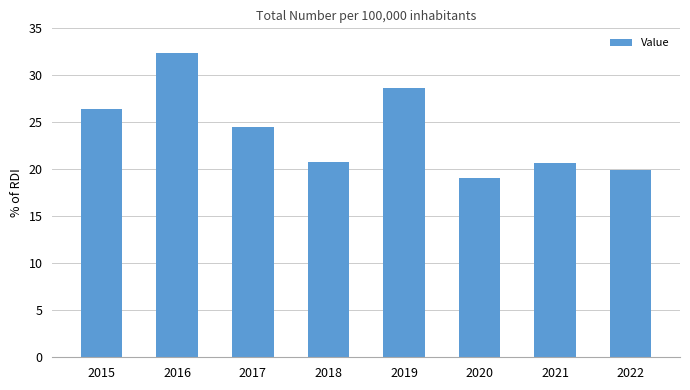

The value at 2015 is 8.7. True or false?

False